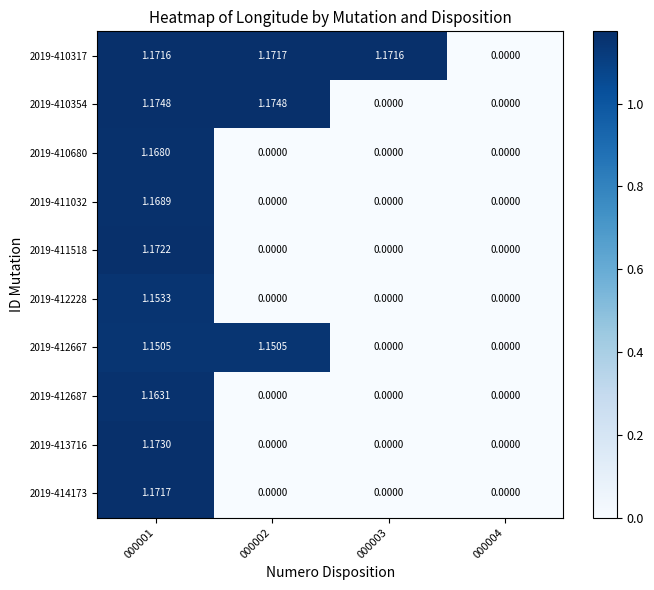

Is the value of 2019-410317 at 000001 greater than the value of 2019-413716 at 000001?

No